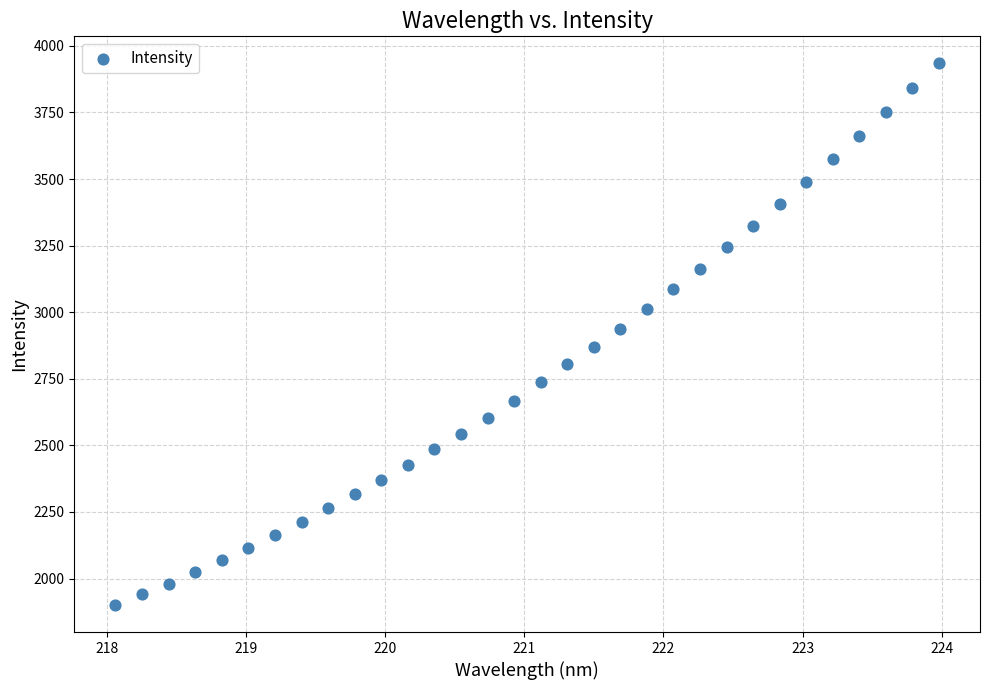

What is the range of Y values (max minus min)?

2033.5